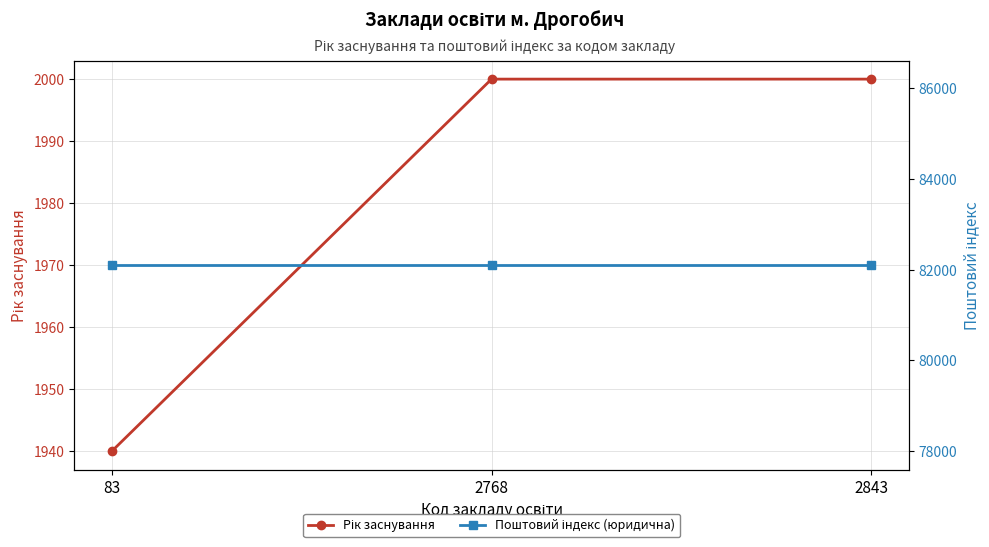

What is the smallest value displayed?

1940